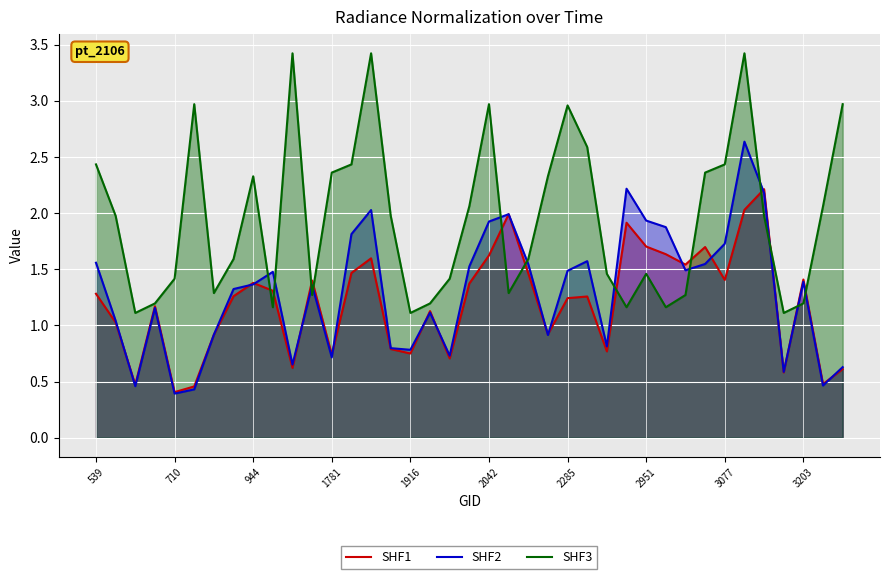

List the series in order of their peak value, highest first.

SHF3, SHF2, SHF1